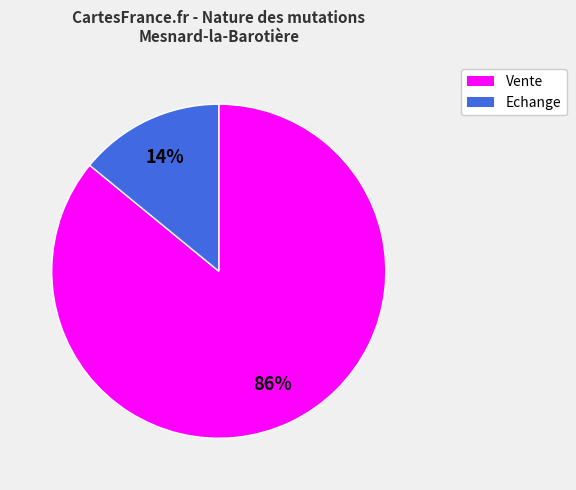

Combined, do Echange and Vente account for over 50%?

Yes